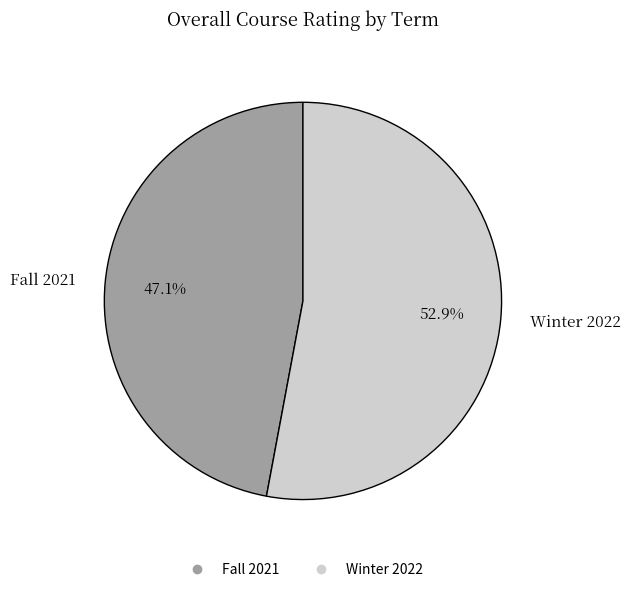

What is the smallest slice in the pie chart?

Fall 2021